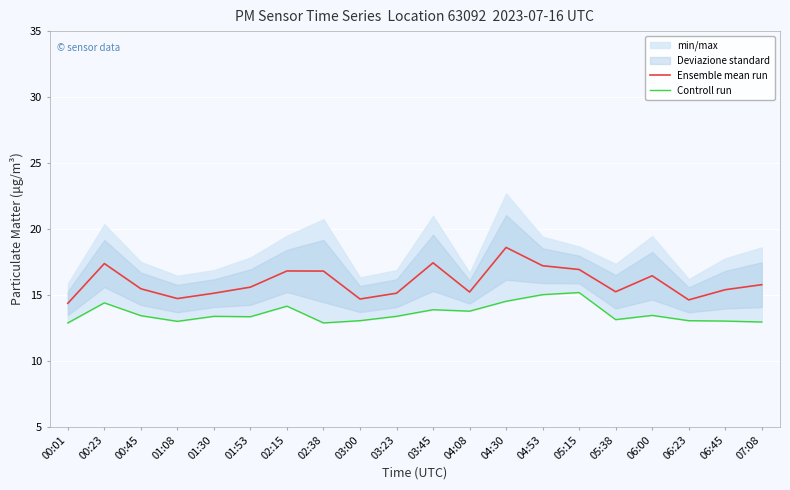

Reading right to left, extract all data points from this chart.

Ensemble mean run: 07:08=15.8	06:45=15.4	06:23=14.6	06:00=16.4	05:38=15.2	05:15=16.9	04:53=17.2	04:30=18.6	04:08=15.2	03:45=17.4	03:23=15.1	03:00=14.7	02:38=16.8	02:15=16.8	01:53=15.6	01:30=15.1	01:08=14.7	00:45=15.5	00:23=17.4	00:01=14.4
Controll run: 07:08=12.9	06:45=13.0	06:23=13.1	06:00=13.4	05:38=13.1	05:15=15.2	04:53=15.0	04:30=14.5	04:08=13.8	03:45=13.9	03:23=13.4	03:00=13.1	02:38=12.9	02:15=14.2	01:53=13.3	01:30=13.4	01:08=13.0	00:45=13.4	00:23=14.4	00:01=12.9